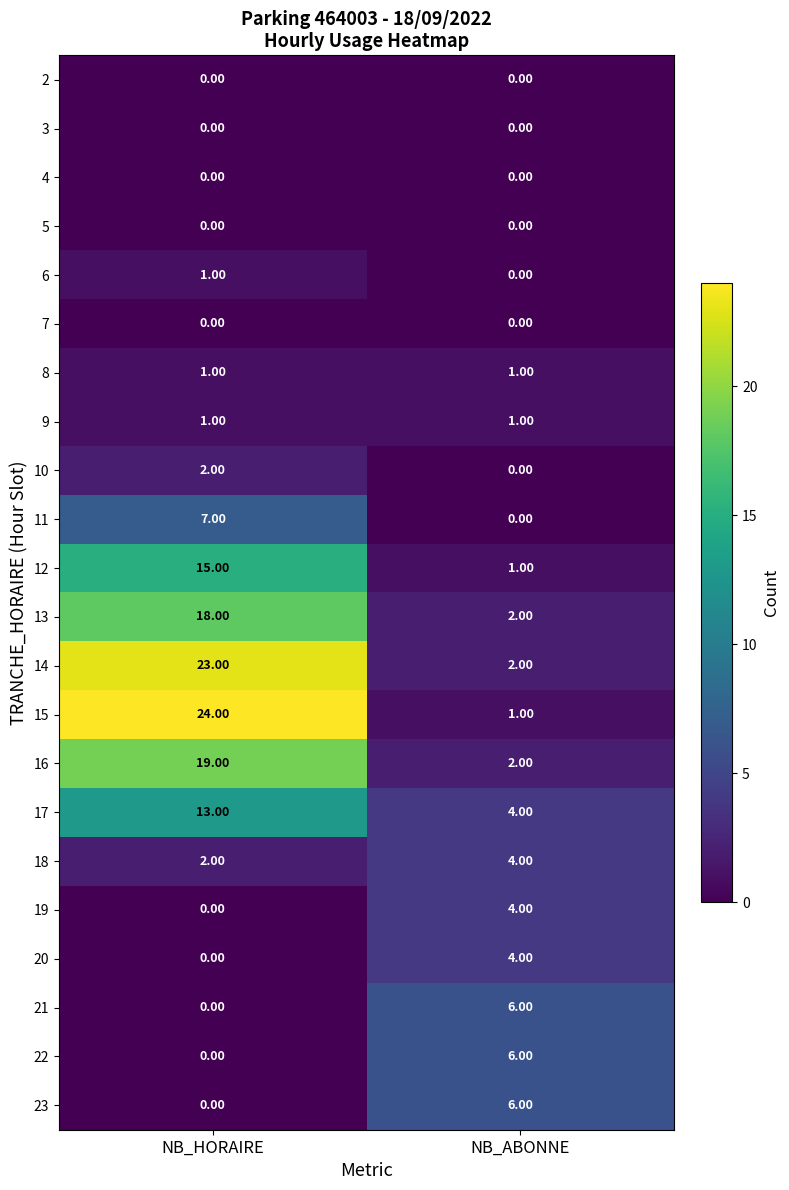

What is the difference between the maximum and minimum values in the 22 series?

6